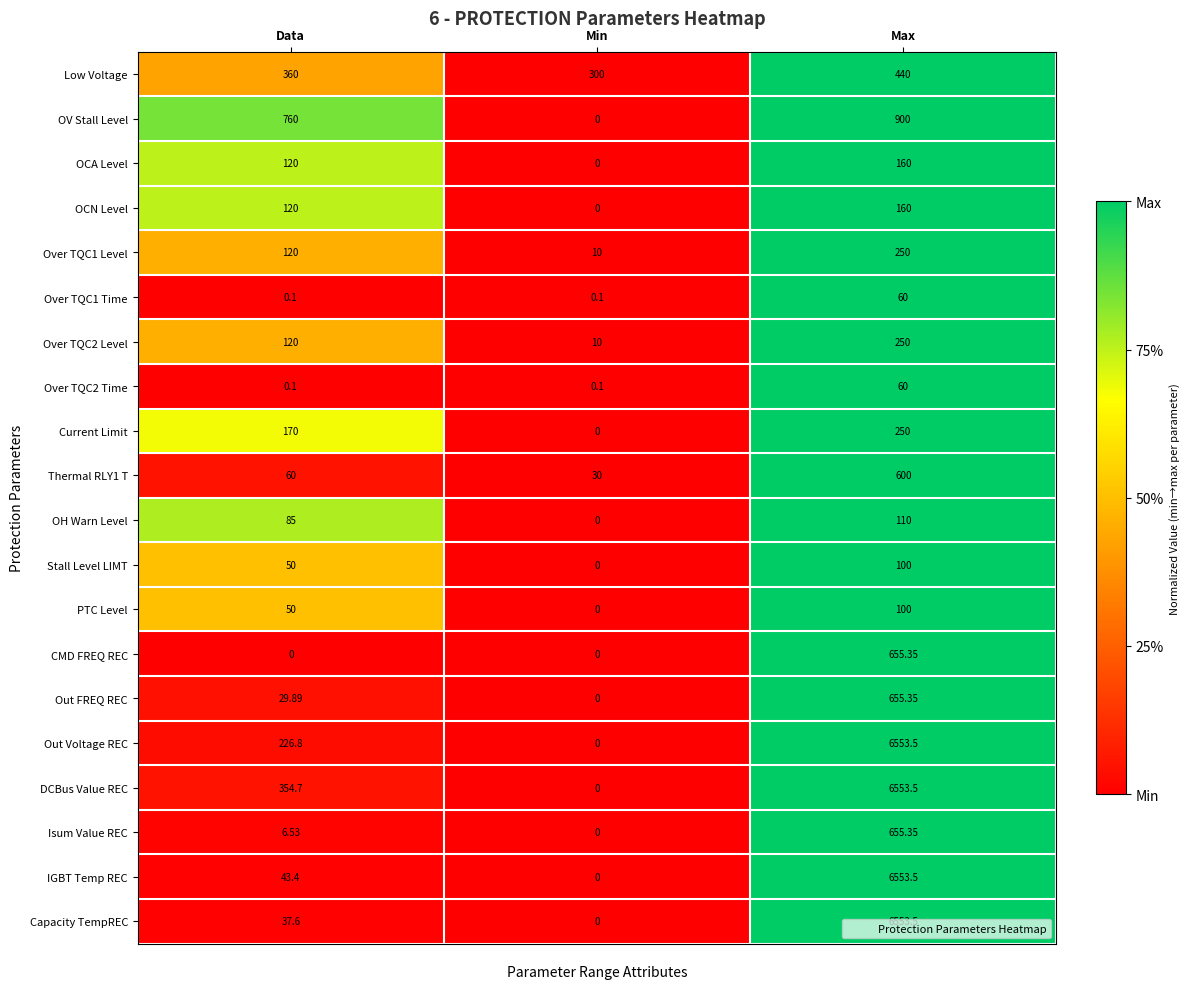

Rank the categories by Out Voltage REC value from highest to lowest.

Max, Data, Min